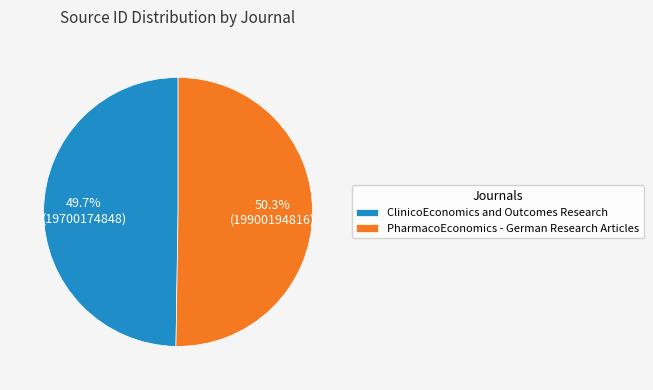

To the nearest percent, what percentage of the pie is ClinicoEconomics and Outcomes Research?

50%